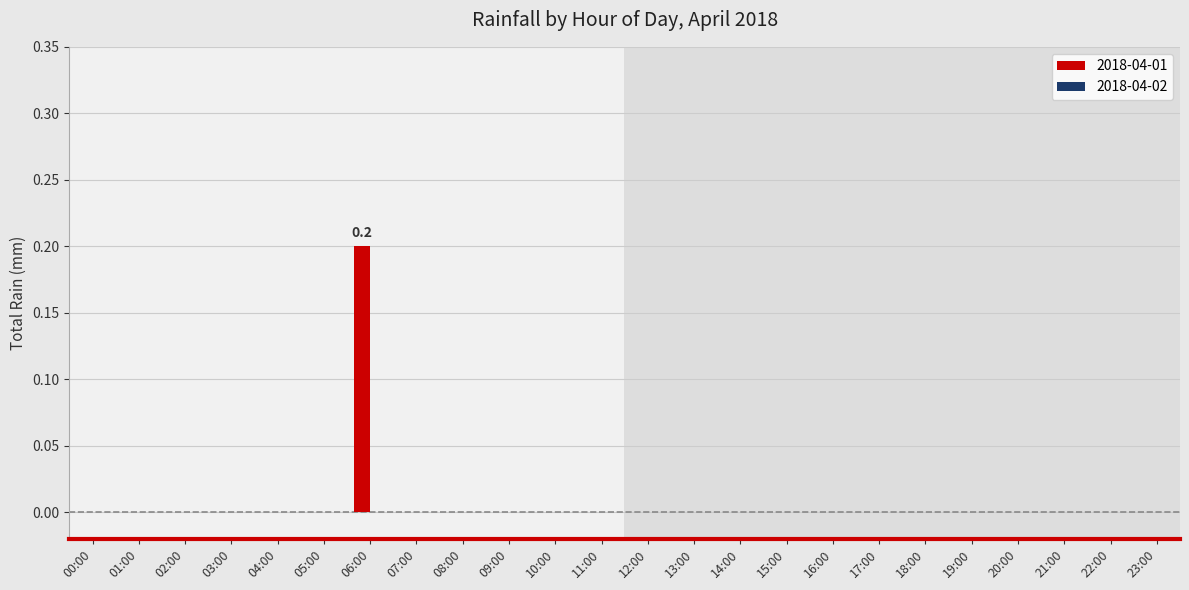

The 2018-04-01 series shows -0.1 at 16:00. True or false?

False